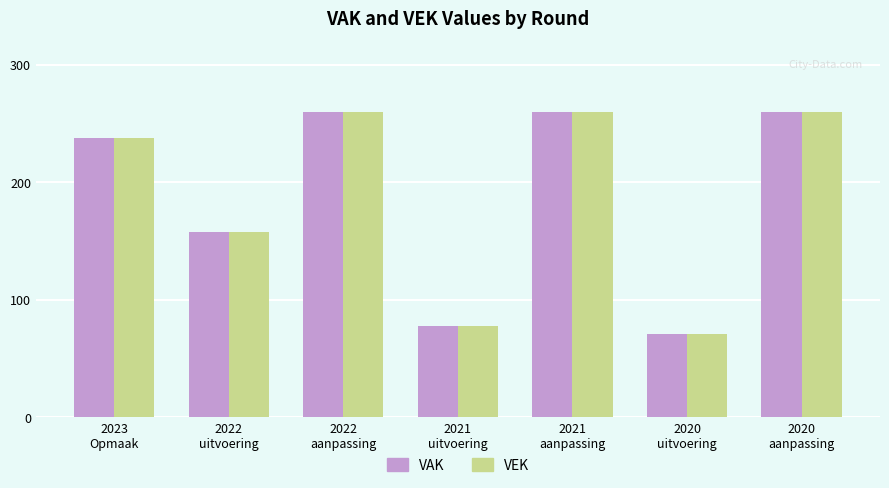

What value does the VEK series have at 2020
aanpassing, to the nearest 50?

250